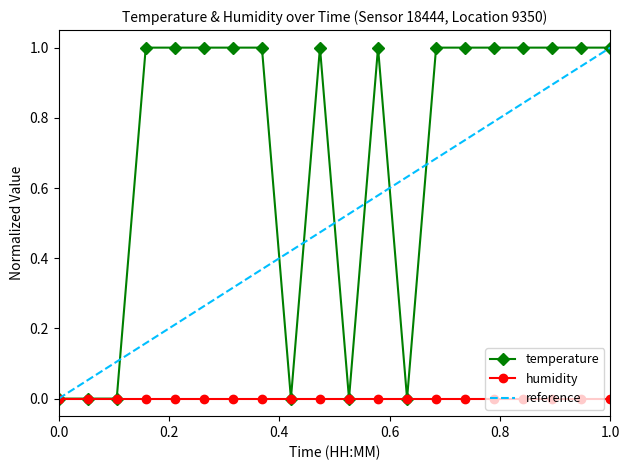

What is the difference between the maximum and minimum values?

1